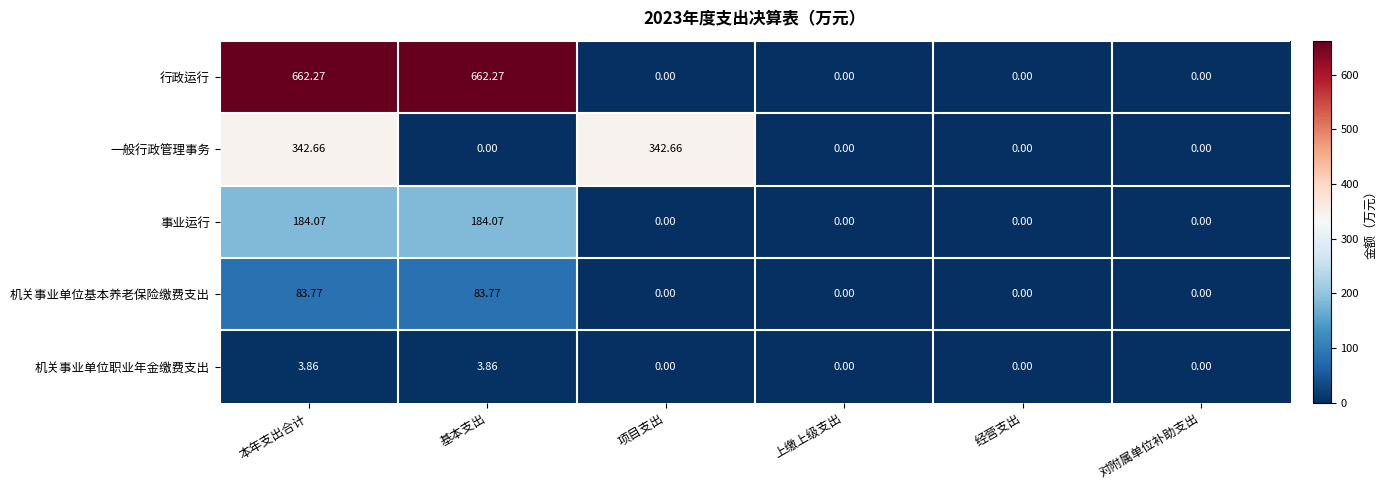

Which series has the largest range (max minus min)?

行政运行